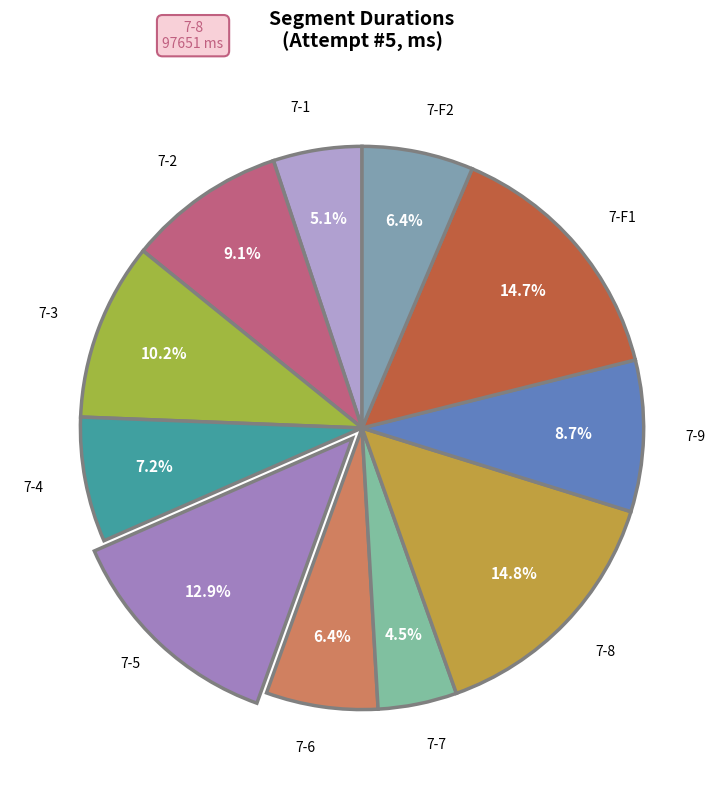

Is there any slice that represents more than half of the pie?

No